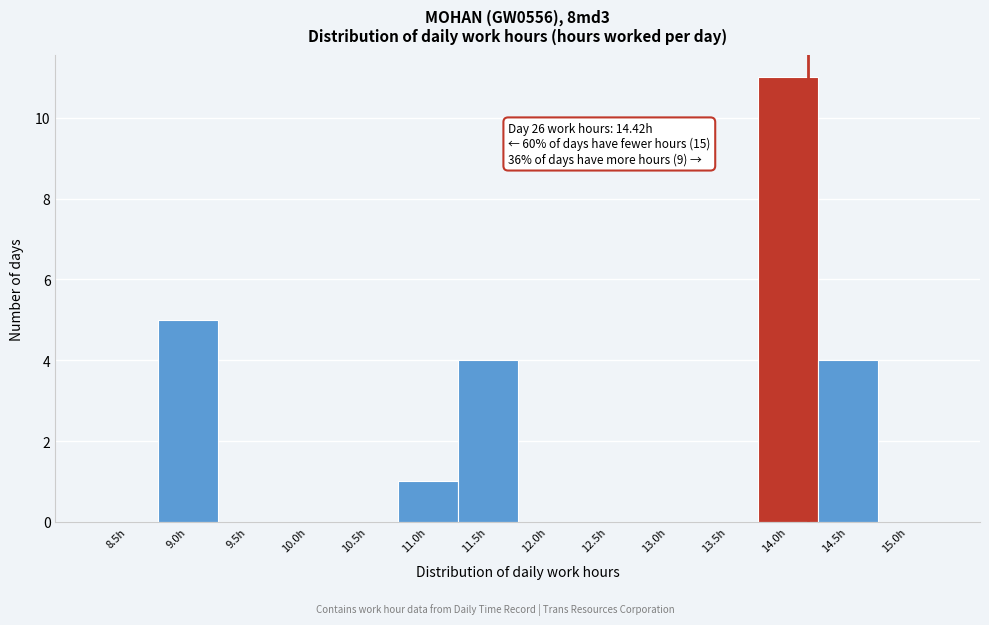

Reading right to left, what are all the values shown in this chart?

15.0h=0	14.5h=4	14.0h=11	13.5h=0	13.0h=0	12.5h=0	12.0h=0	11.5h=4	11.0h=1	10.5h=0	10.0h=0	9.5h=0	9.0h=5	8.5h=0